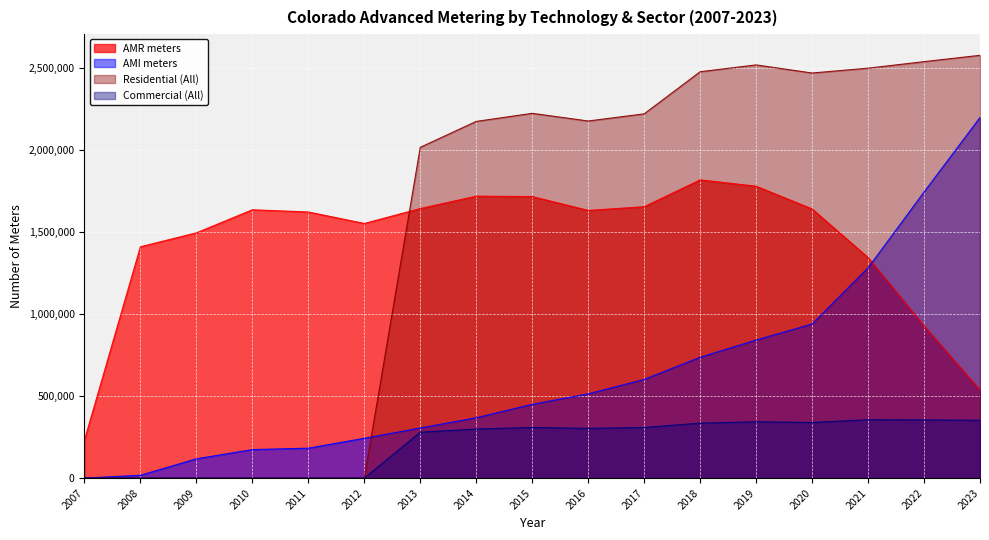

At which category is the sum across all series the highest?

2023